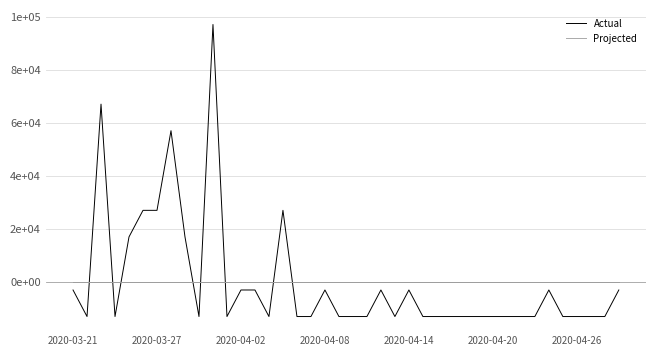

True or false: Actual and Projected intersect in this chart.

True